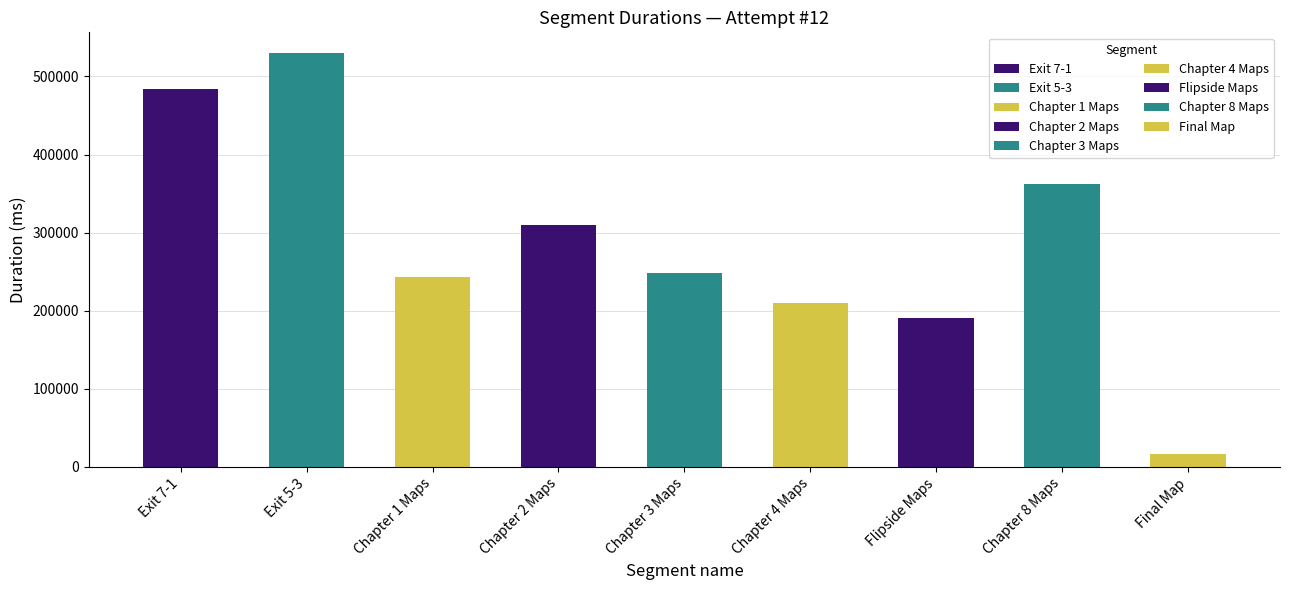

Where does the data first go above 248705?

Exit 7-1